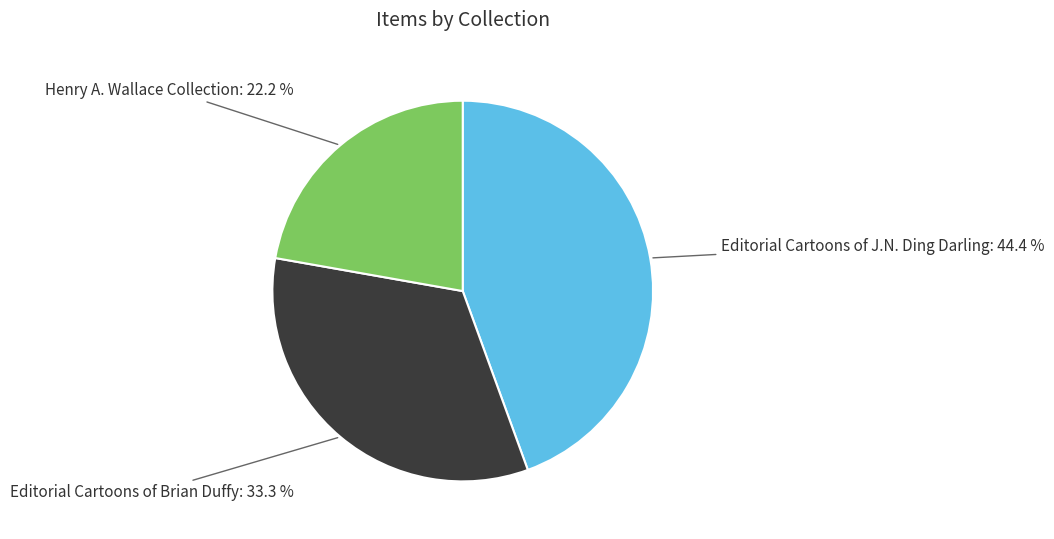

Approximately how many times larger is the value at Editorial Cartoons of J.N. Ding Darling compared to Henry A. Wallace Collection?

2.0